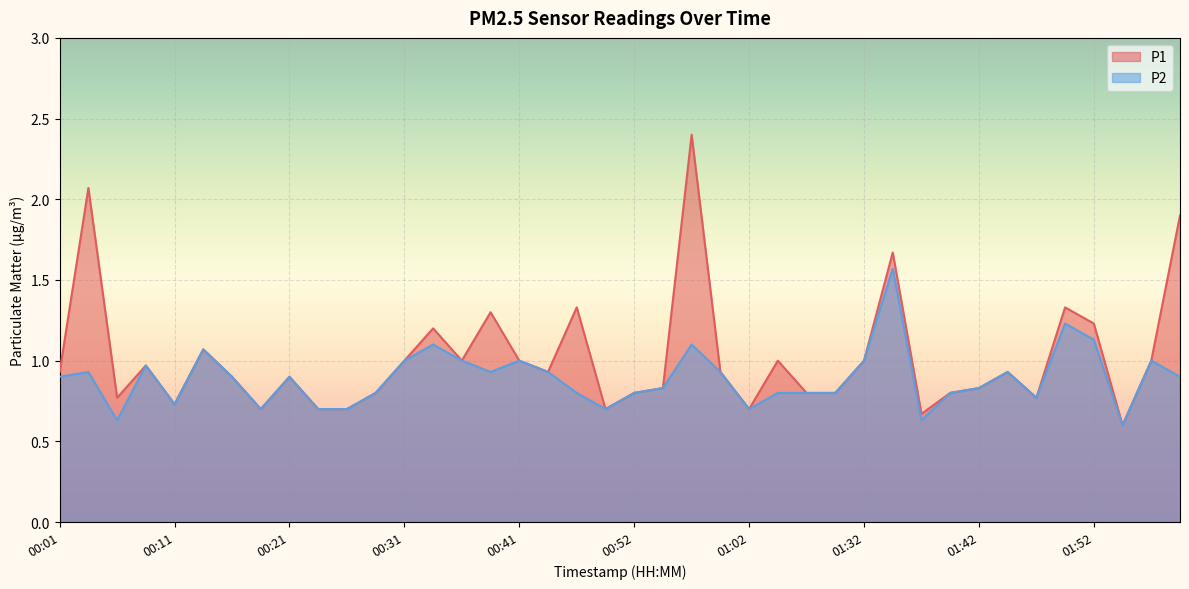

What is the difference between the P1 values at 00:14 and 00:57?

1.3